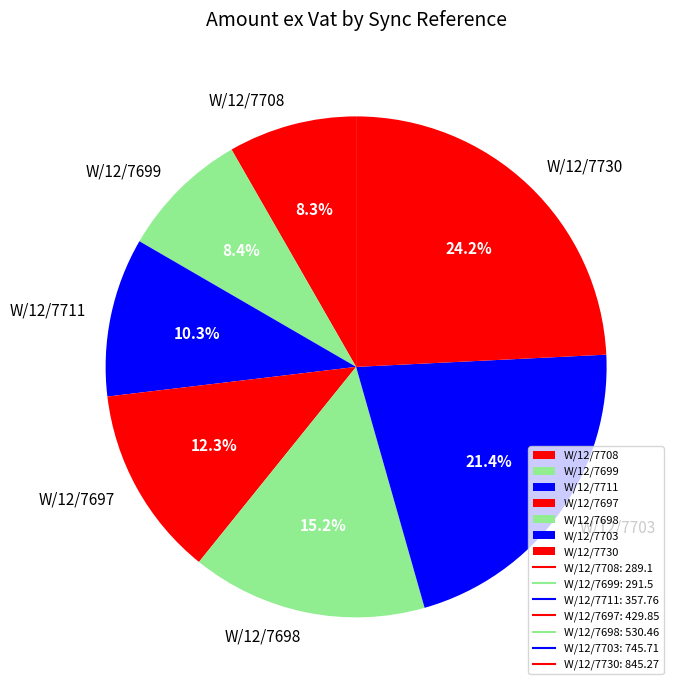

The W/12/7711 slice represents 10% of the pie. True or false?

True